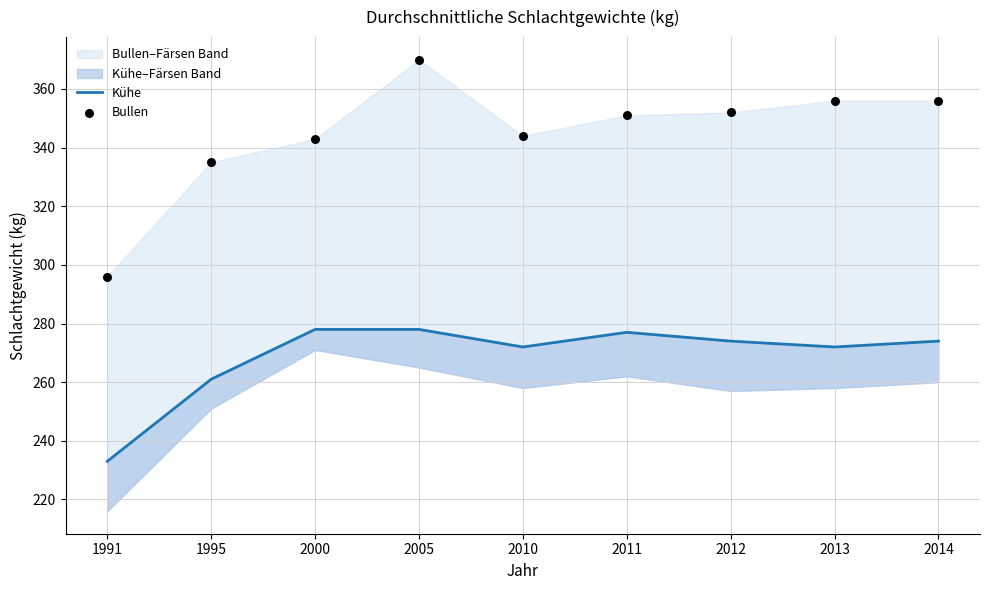

What is the total value across all series at 2013?

628